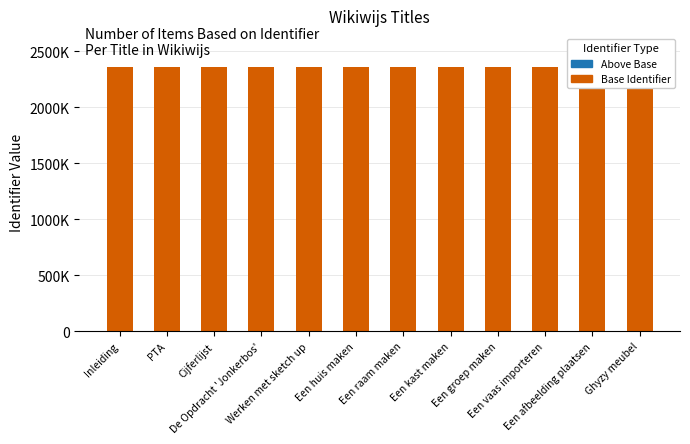

Reading left to right, what are all the values shown in this chart?

Base Identifier: 2358194	2358194	2358194	2358194	2358194	2358194	2358194	2358194	2358194	2358194	2358194	2358194
Identifier Above Base: 0	2	559	4	9	11	14	16	18	20	22	175832